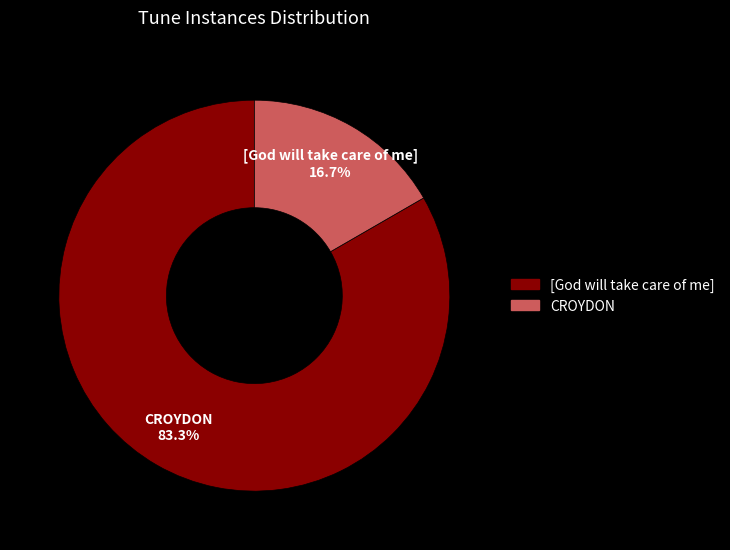

What is the total percentage of CROYDON and [God will take care of me]?

100.0%